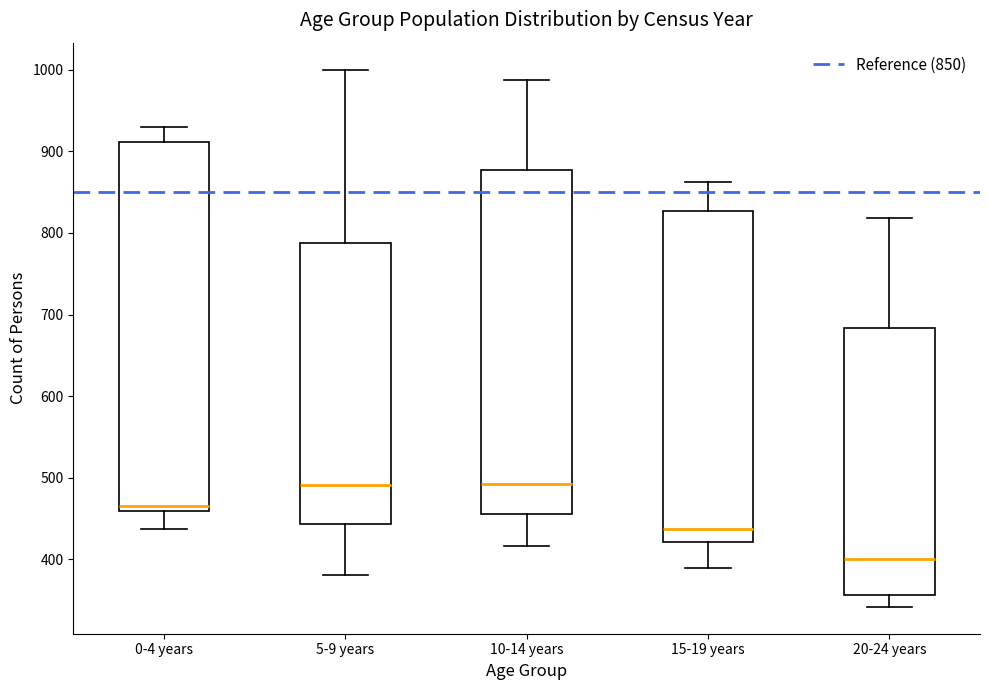

Comparing the boxes themselves (not the whiskers), which one is the tallest?

0-4 years